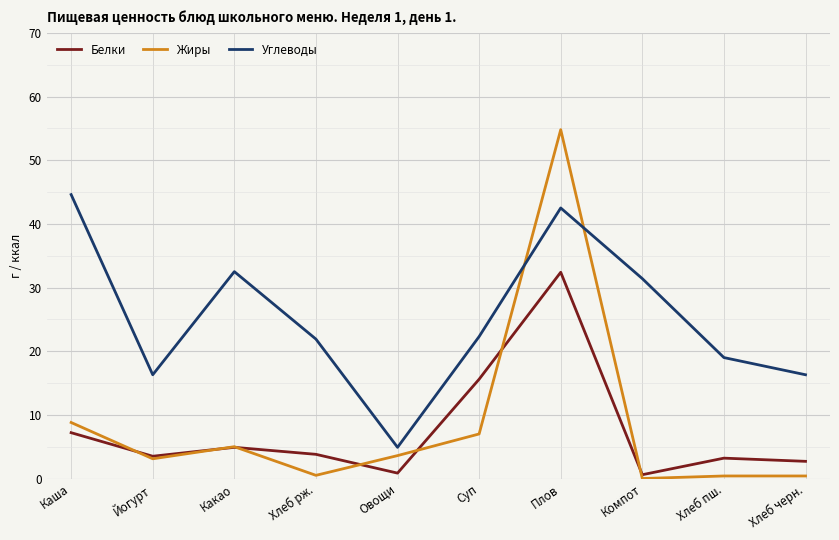

At which category does Жиры reach its first local valley?

Йогурт